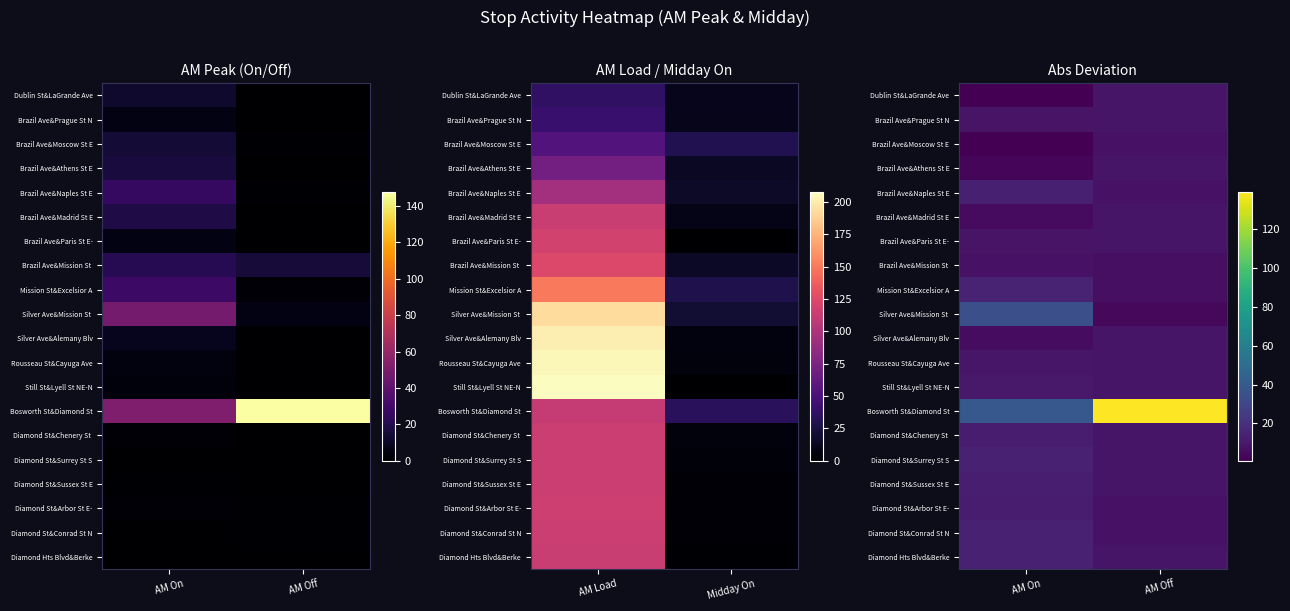

What is the sum of the Rousseau St&Cayuga Ave values at AM Off and AM On?

17.9